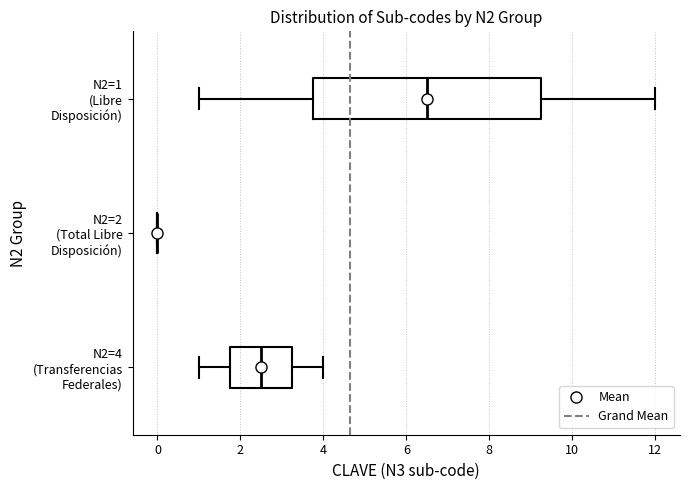

Where does the median line of the box for N2=1 (Libre Disposición) sit on the x-axis? The values are not printed on the chart, so give them approximately, as read against the axis.

6.6